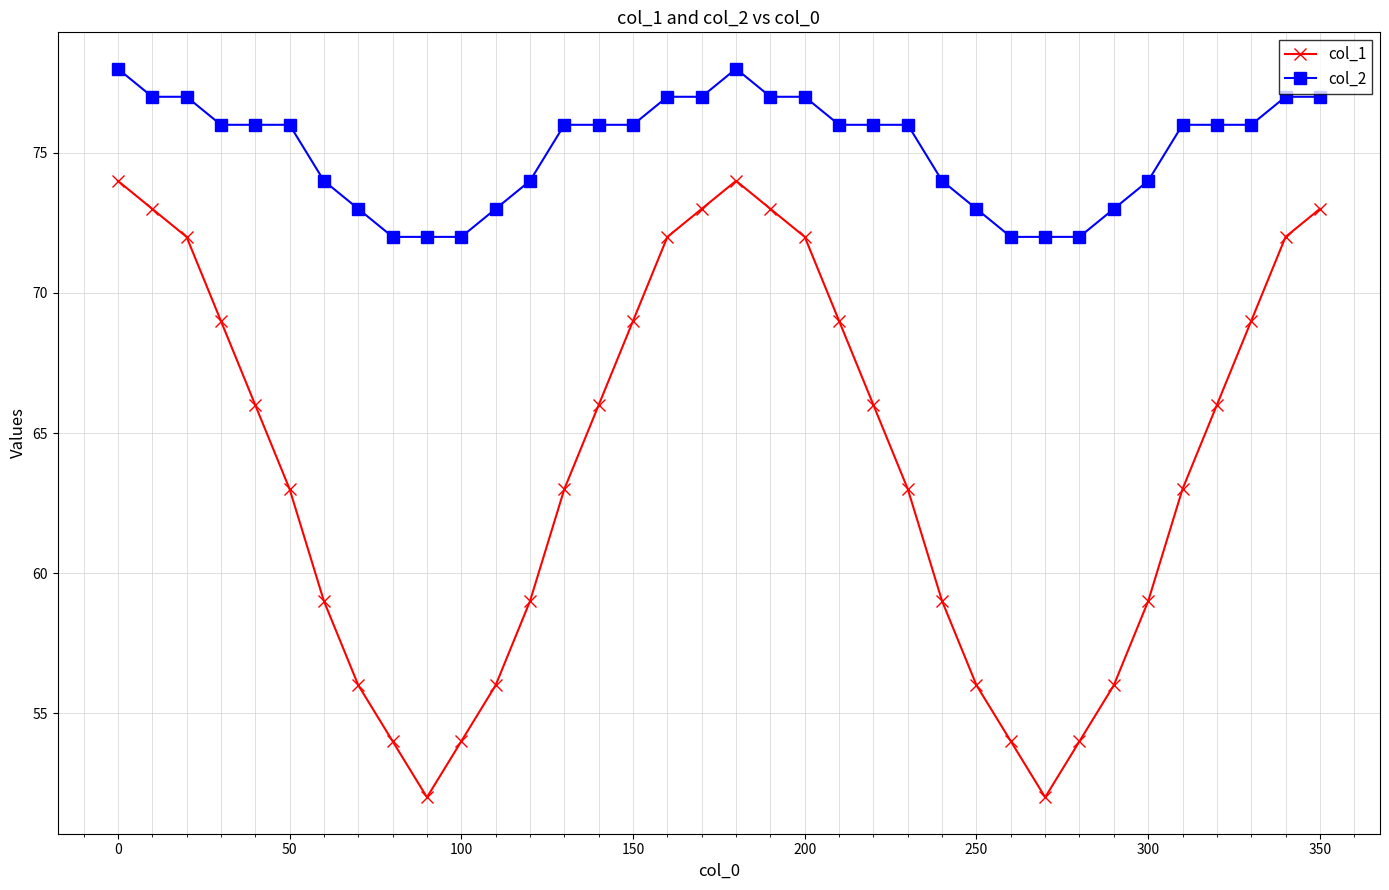

How many interior local valleys does the col_1 series have?

2